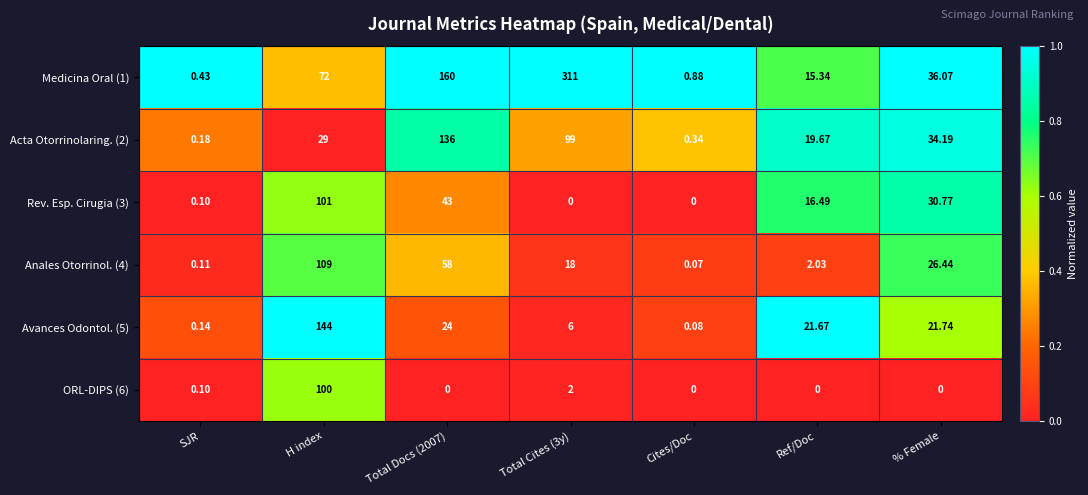

At which label does Anales Otorrinol. (4) reach its minimum?

Cites/Doc